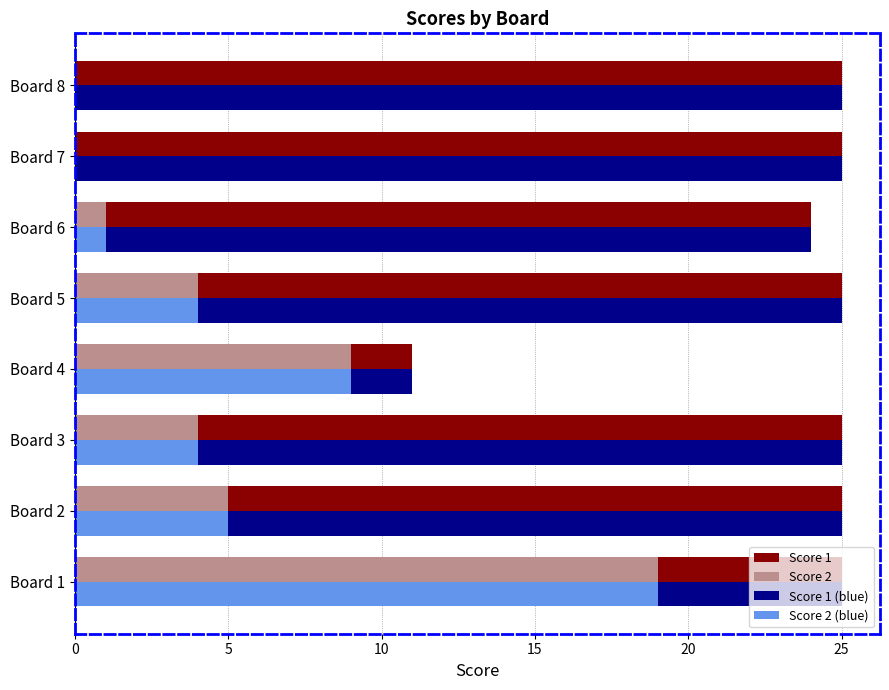

Is the value of Score 2 (blue) at Board 2 greater than the value of Score 2 at Board 5?

Yes